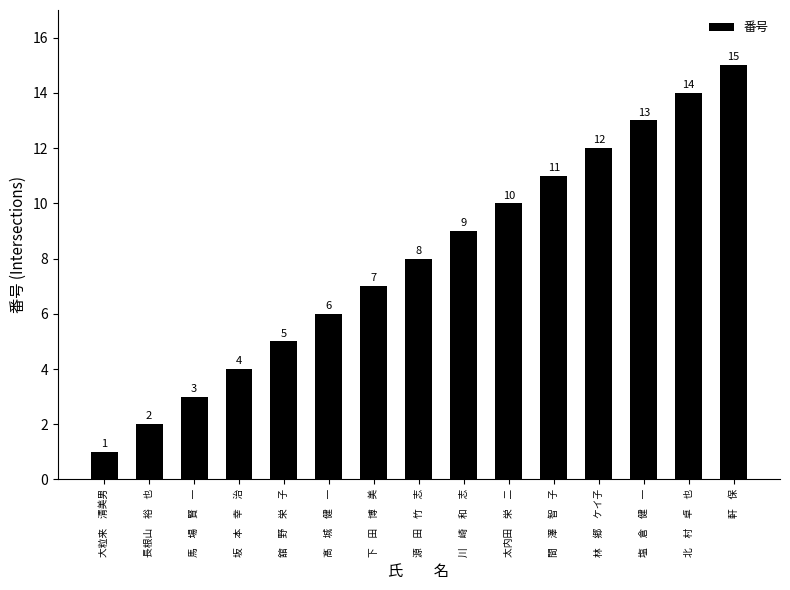

What is the value of the 14th bar from the left?

14